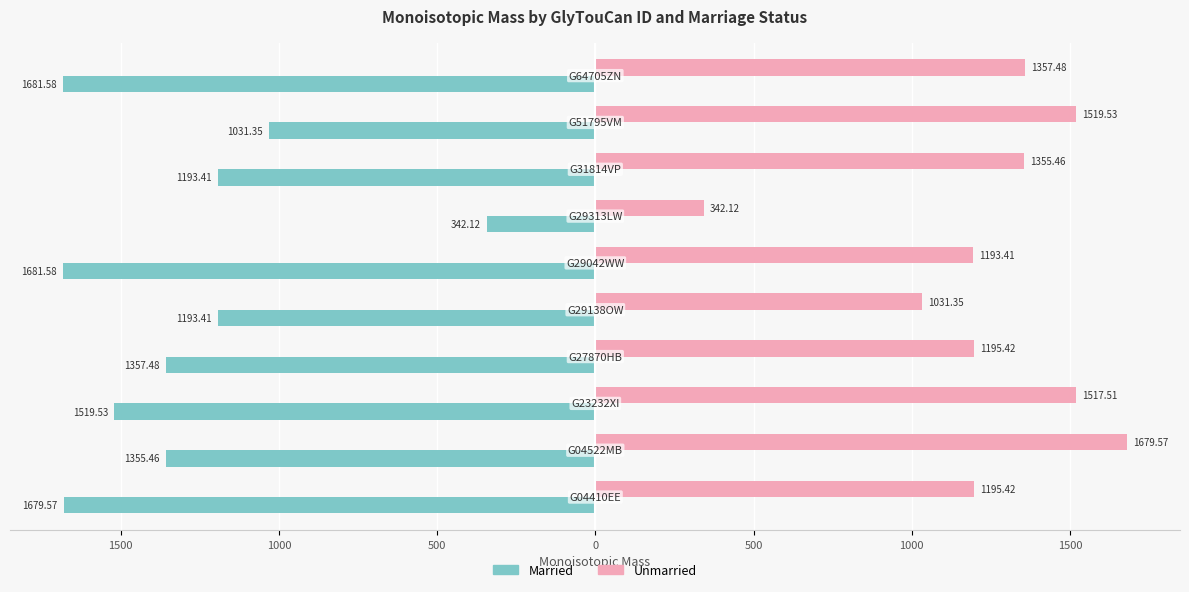

What are all the series names shown in the legend?

Married, Unmarried